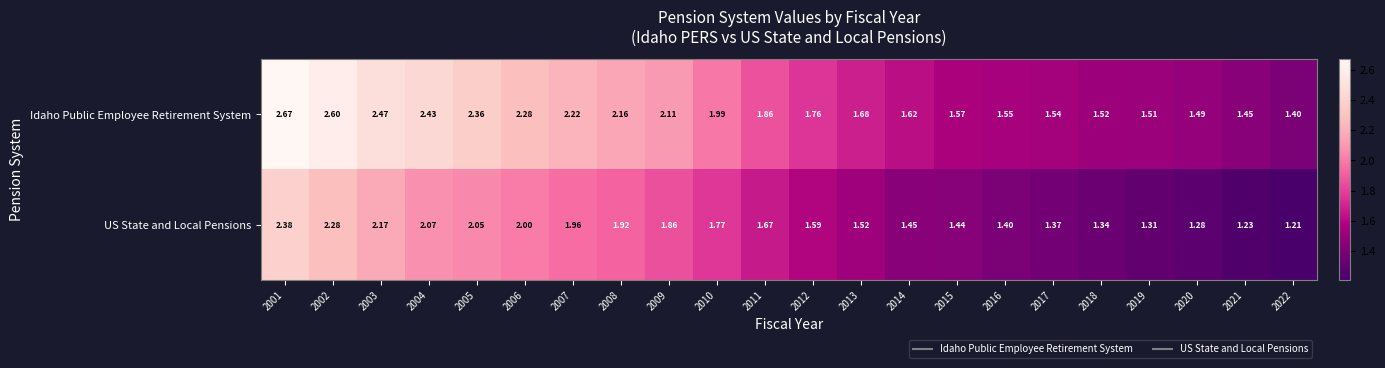

Which series has the widest spread of values?

Idaho Public Employee Retirement System